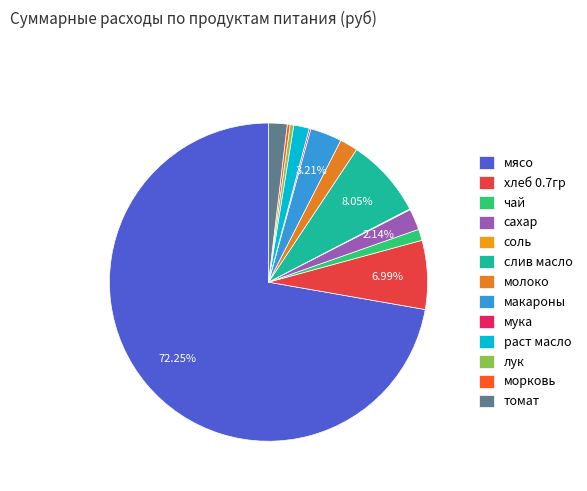

Which has a higher value, мука or макароны?

макароны